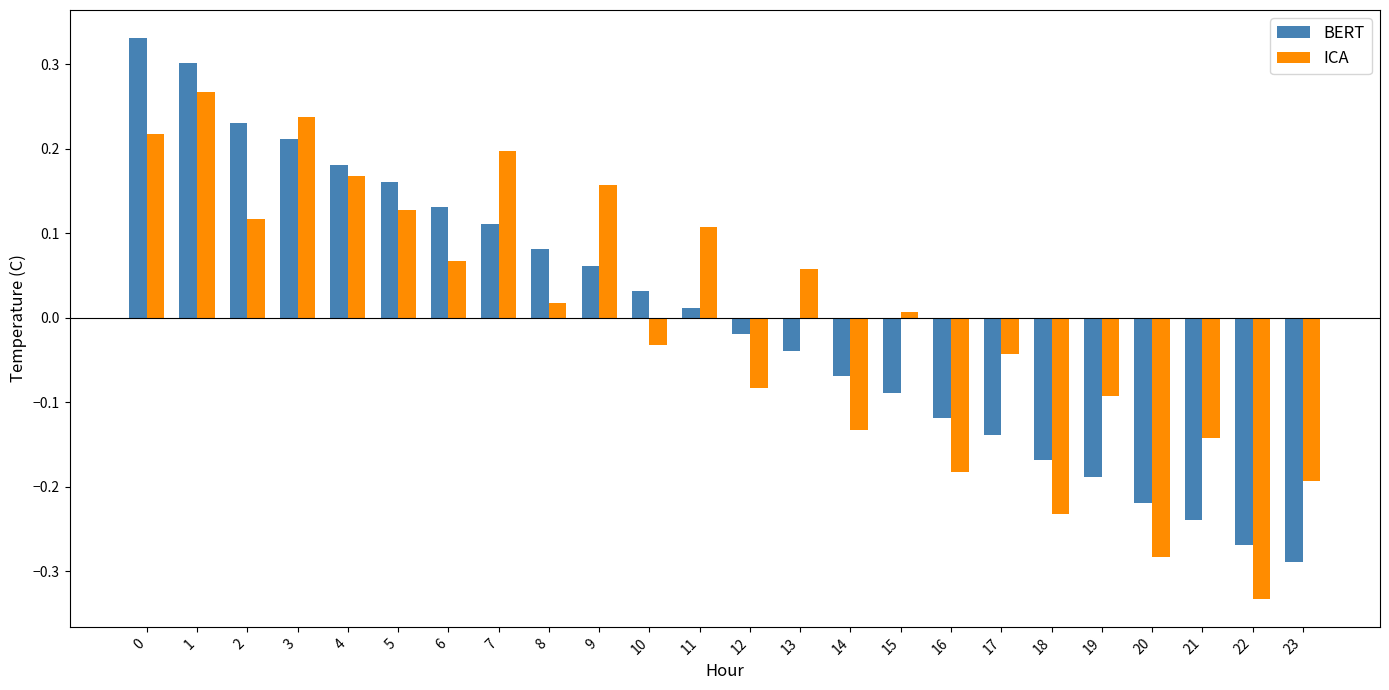

At which category is the sum across all series the highest?

1